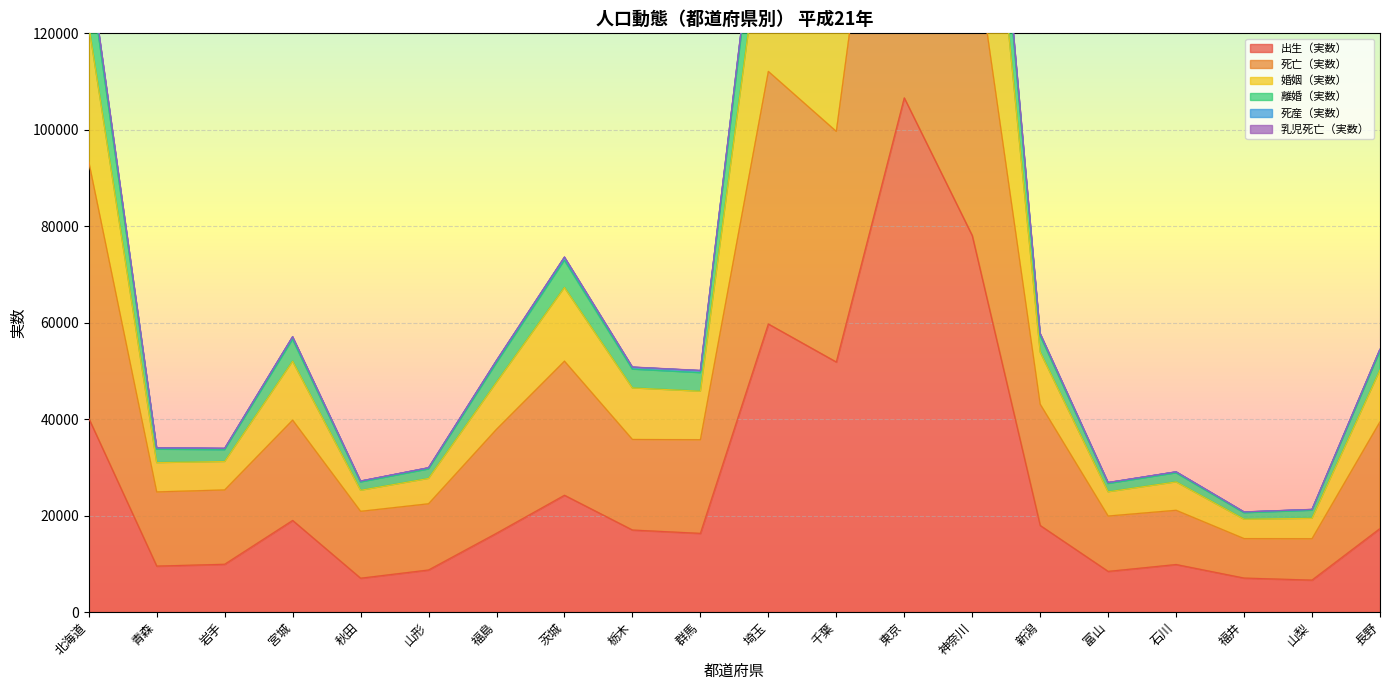

At which label does 出生（実数） first exceed 17004?

北海道